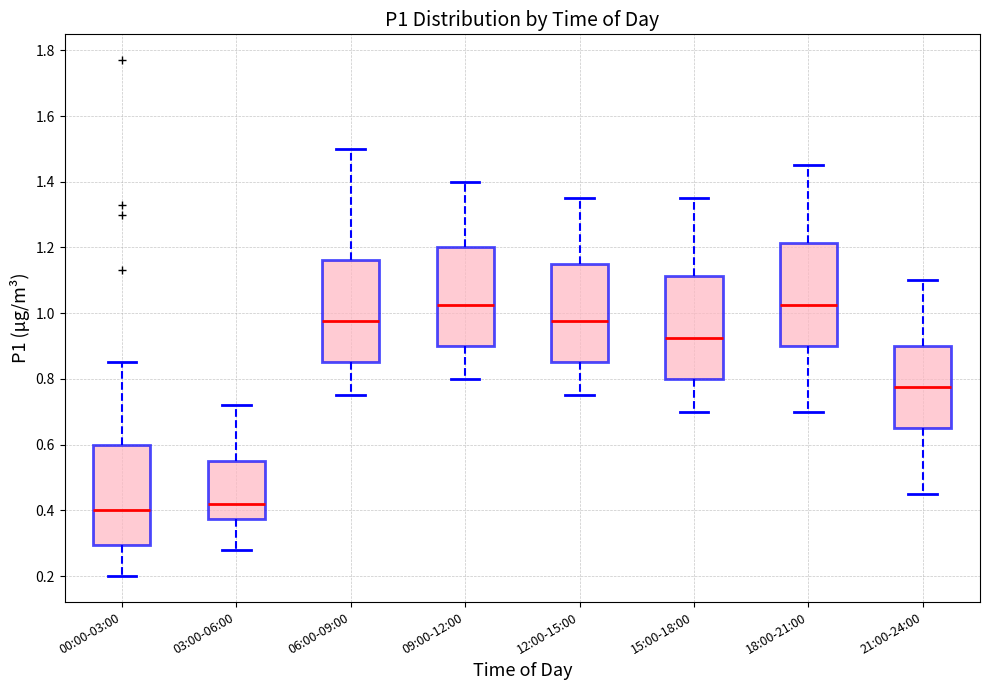

Reading left to right, transcribe this box plot: for each box, give where its median line is, the range the box spans, and where its two whiskers end, as read against the y-axis. The values are not printed on the chart, so give them approximately, as read against the axis.

00:00-03:00: median 0.40, box 0.30 to 0.60, whiskers 0.20 to 0.86
03:00-06:00: median 0.42, box 0.38 to 0.56, whiskers 0.28 to 0.72
06:00-09:00: median 0.98, box 0.86 to 1.16, whiskers 0.76 to 1.50
09:00-12:00: median 1.02, box 0.90 to 1.20, whiskers 0.80 to 1.40
12:00-15:00: median 0.98, box 0.86 to 1.16, whiskers 0.76 to 1.36
15:00-18:00: median 0.92, box 0.80 to 1.12, whiskers 0.70 to 1.36
18:00-21:00: median 1.02, box 0.90 to 1.22, whiskers 0.70 to 1.46
21:00-24:00: median 0.78, box 0.66 to 0.90, whiskers 0.46 to 1.10